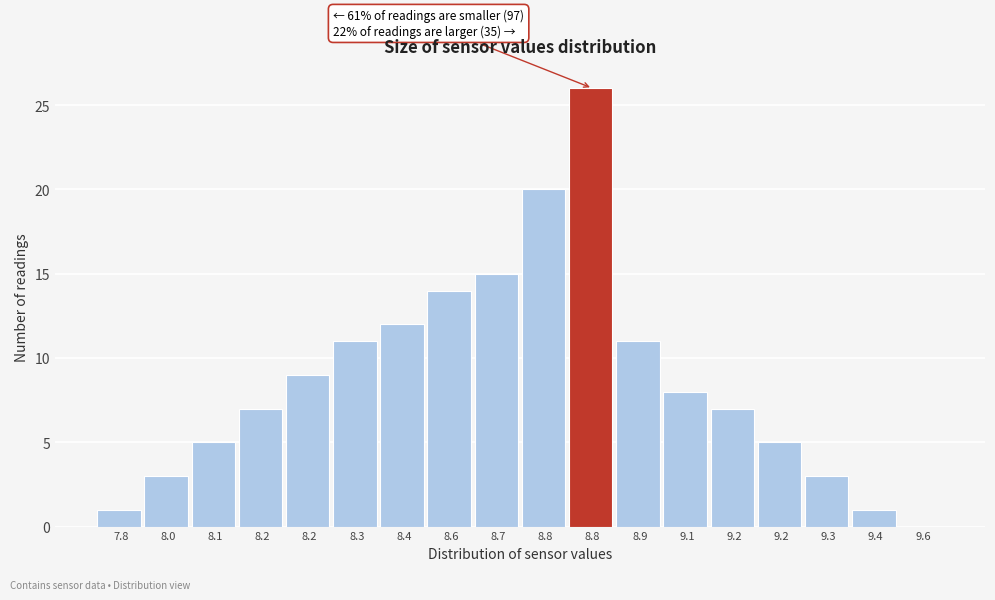

How many values are above zero?

17